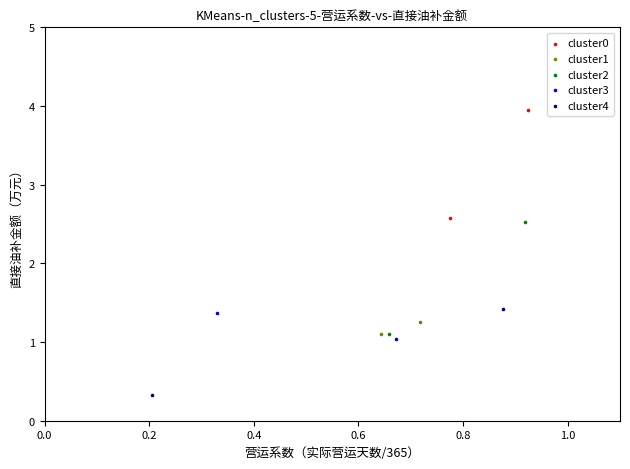

What are all the series names shown in the legend?

cluster0, cluster1, cluster2, cluster3, cluster4